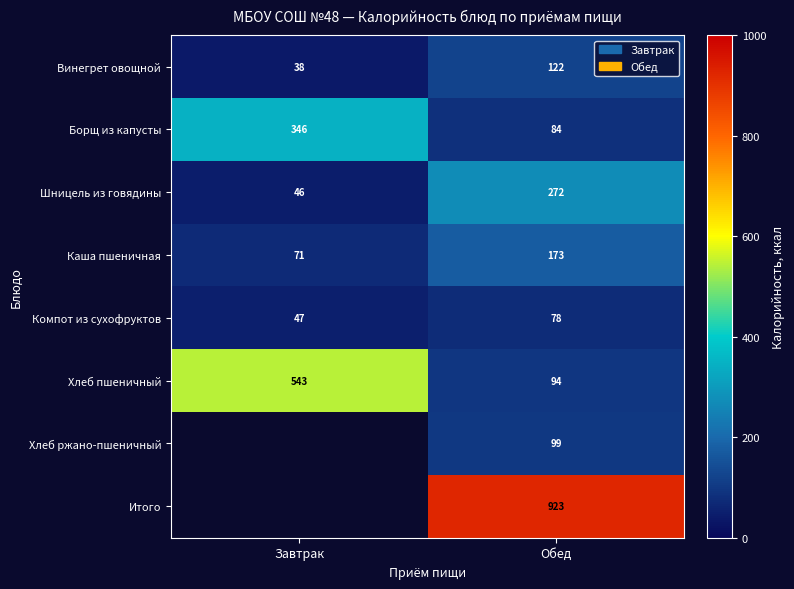

What is the maximum value shown in the chart?

923.0